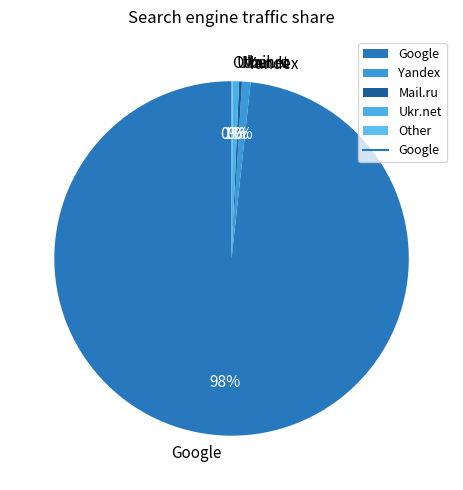

Is it true that Yandex is 8% of the pie?

False